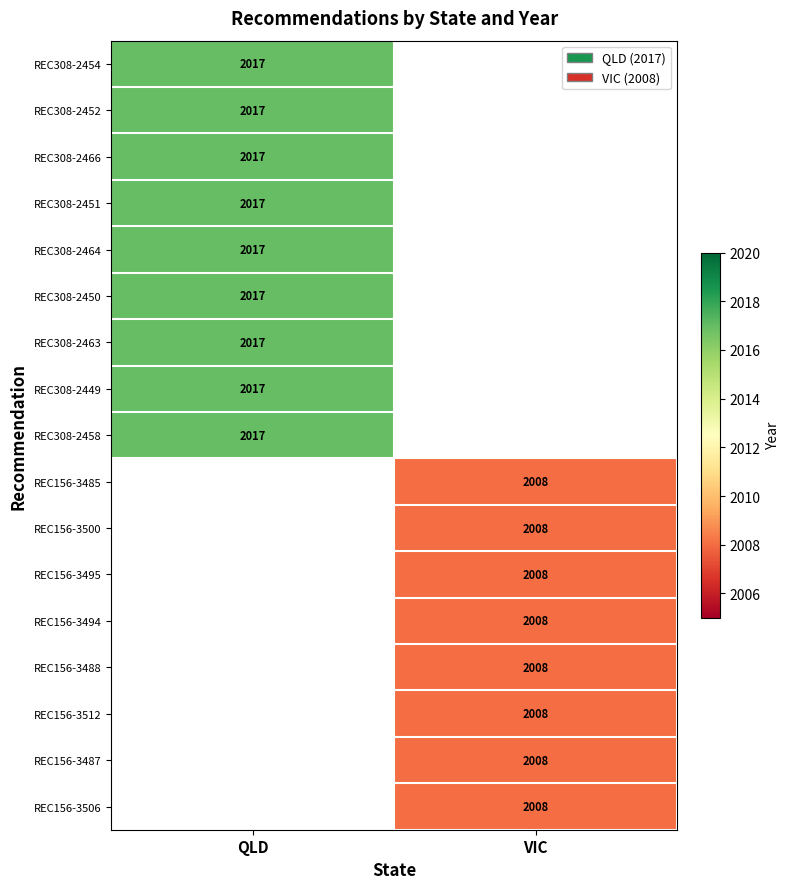

Is it true that REC156-3485 equals 3606 at VIC?

False